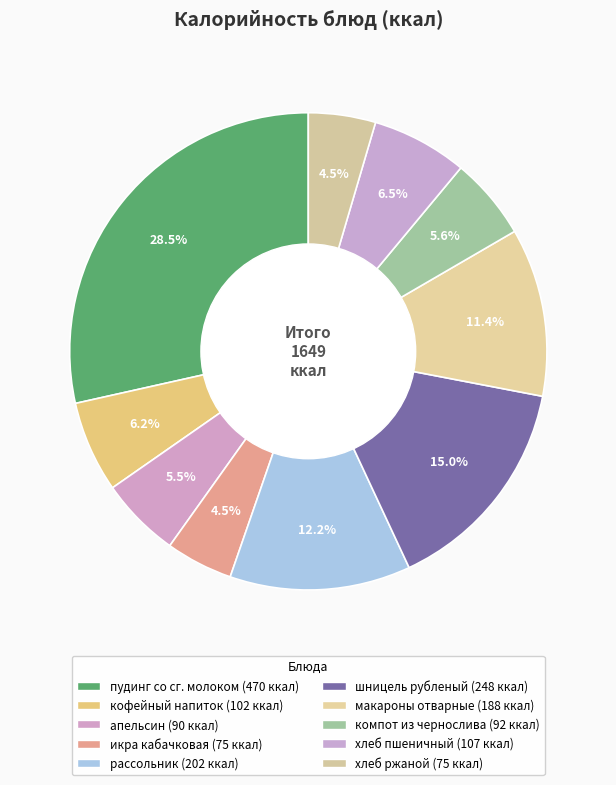

How many segments does this pie chart have?

10